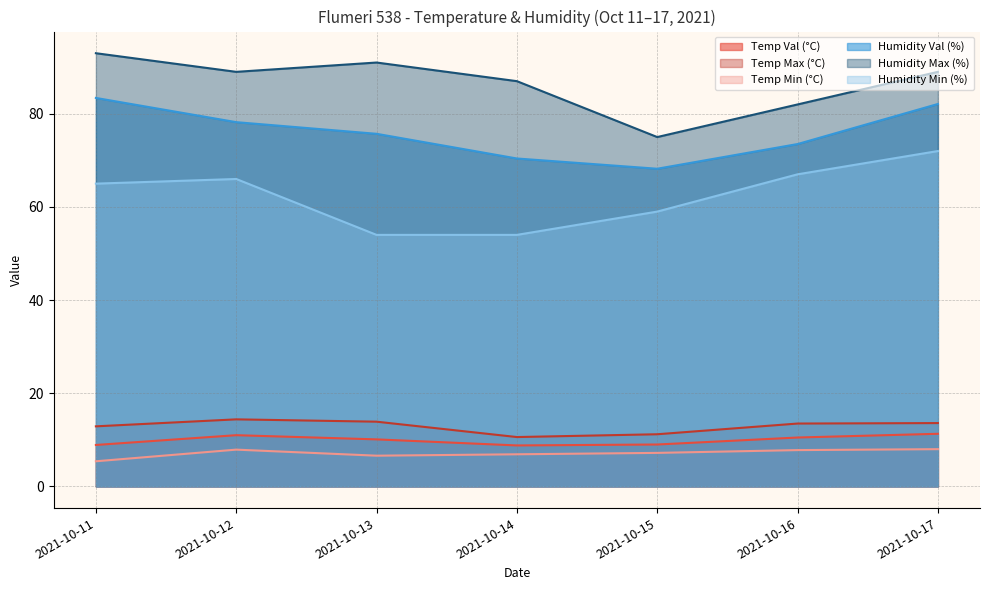

The Temp Max (°C) series shows 10.6 at 2021-10-14. True or false?

True